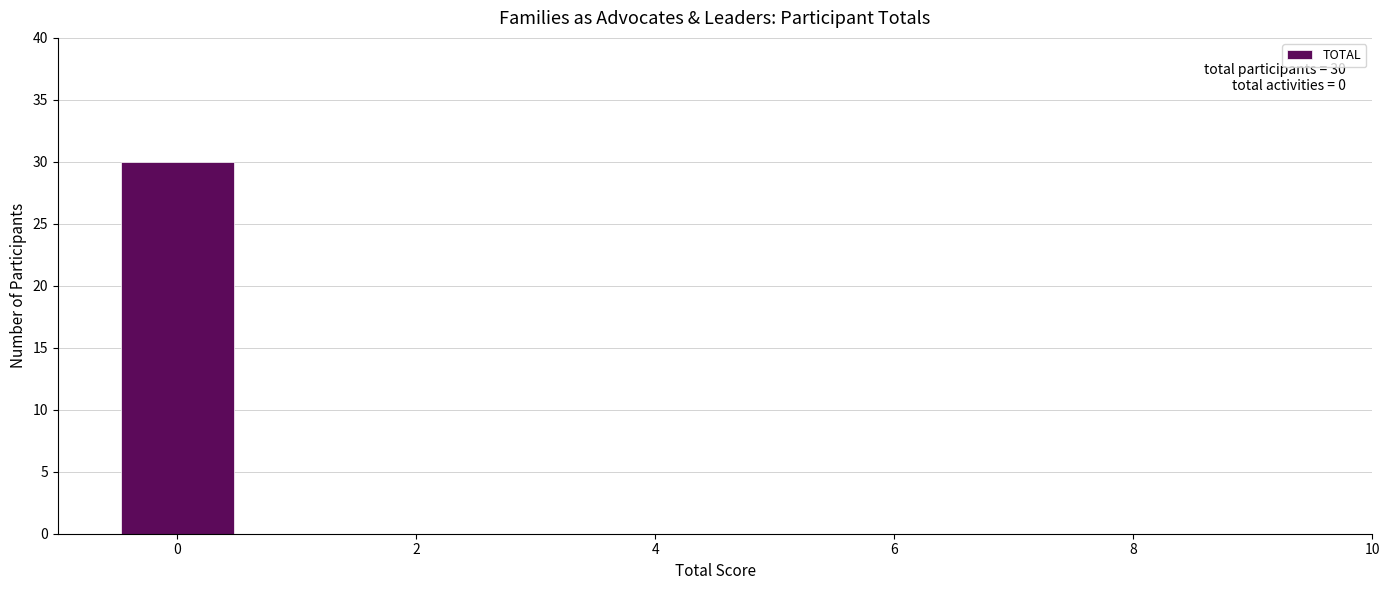

Over which range of the x-axis is the bar tallest?

-0.5 to 0.5